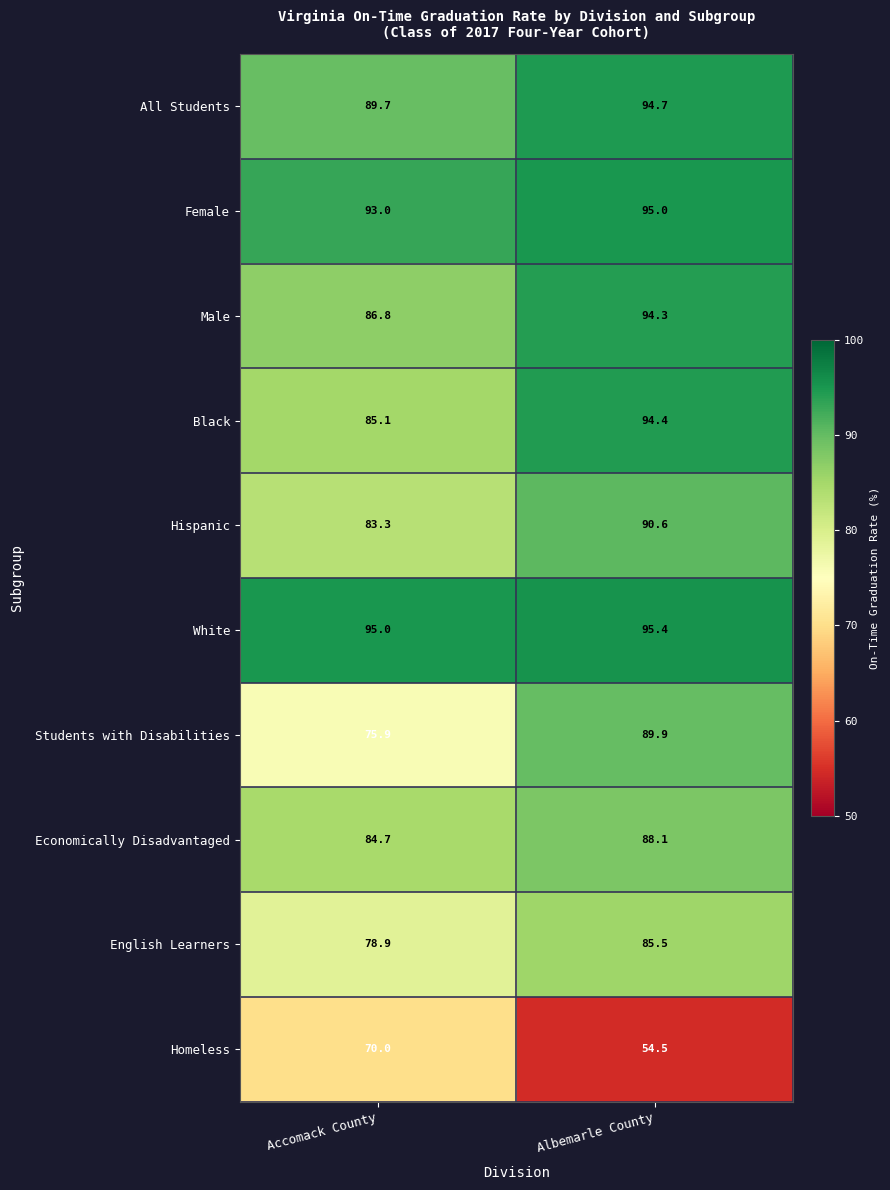

True or false: Economically Disadvantaged has a value of 84.7 at Accomack County.

True